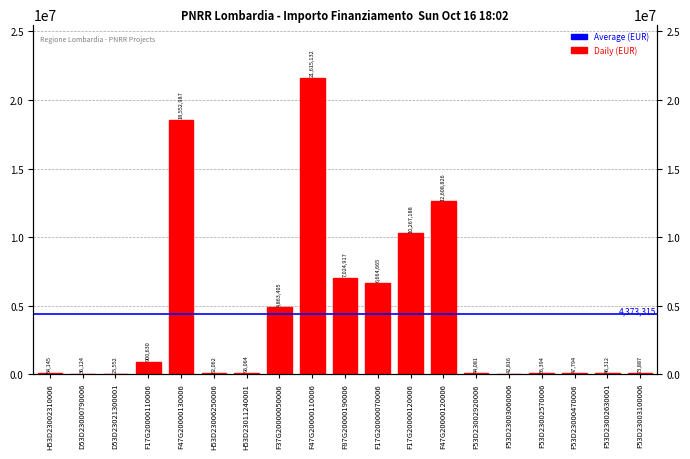

What is the difference between the values at F53D23002630001 and D53D23000790006?

10188.8